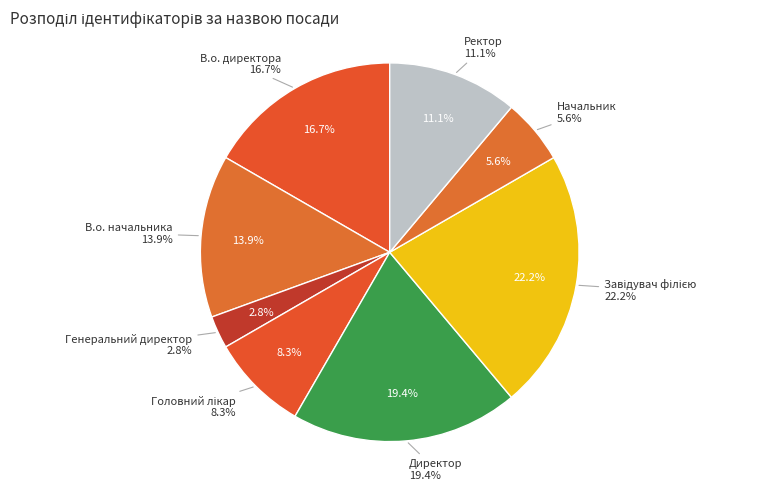

Rank the categories by value from highest to lowest.

Завідувач філією, Директор, В.о. директора, В.о. начальника, Ректор, Головний лікар, Начальник, Генеральний директор